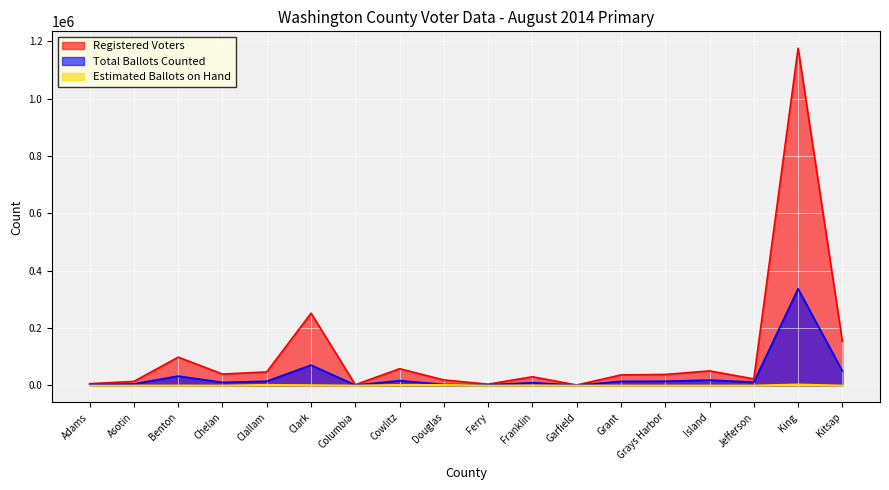

List the labels in order of Estimated Ballots on Hand value, smallest first.

Grays Harbor, Island, Kitsap, Adams, Chelan, Ferry, Columbia, Asotin, Grant, Garfield, Jefferson, Benton, Franklin, Clark, Cowlitz, Clallam, Douglas, King